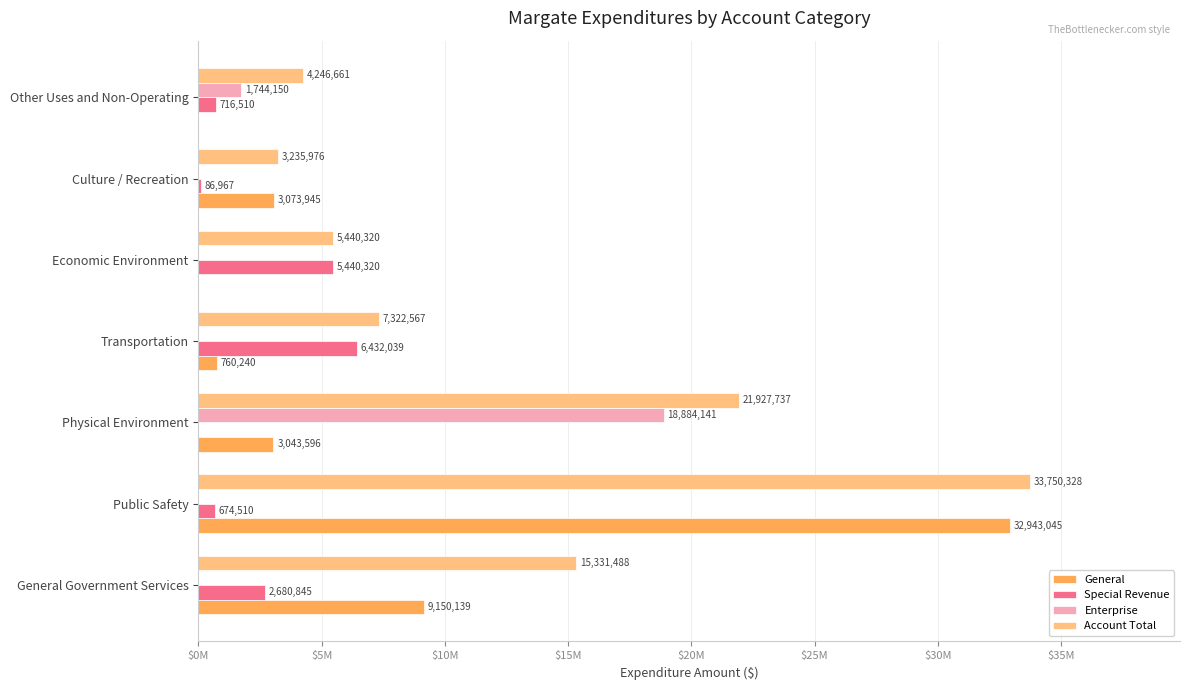

What are all the series names shown in the legend?

General, Special Revenue, Enterprise, Account Total